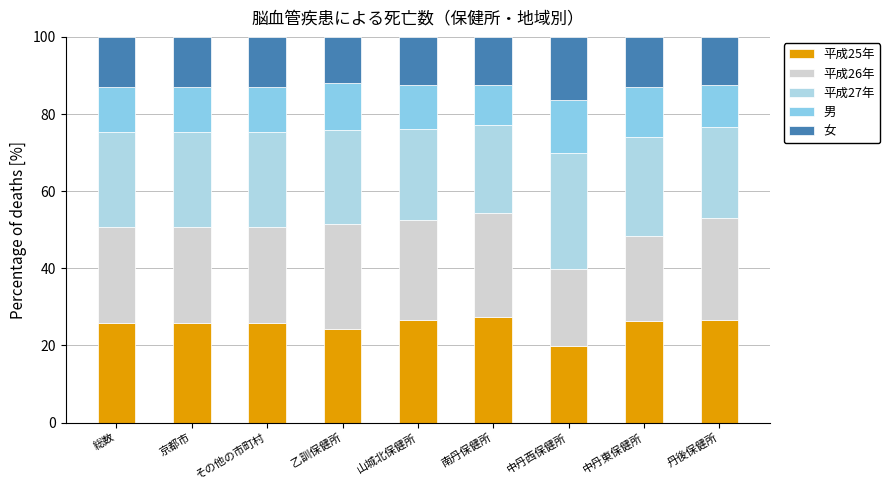

What is the sum of the 男 values at 南丹保健所 and 山城北保健所?

21.8